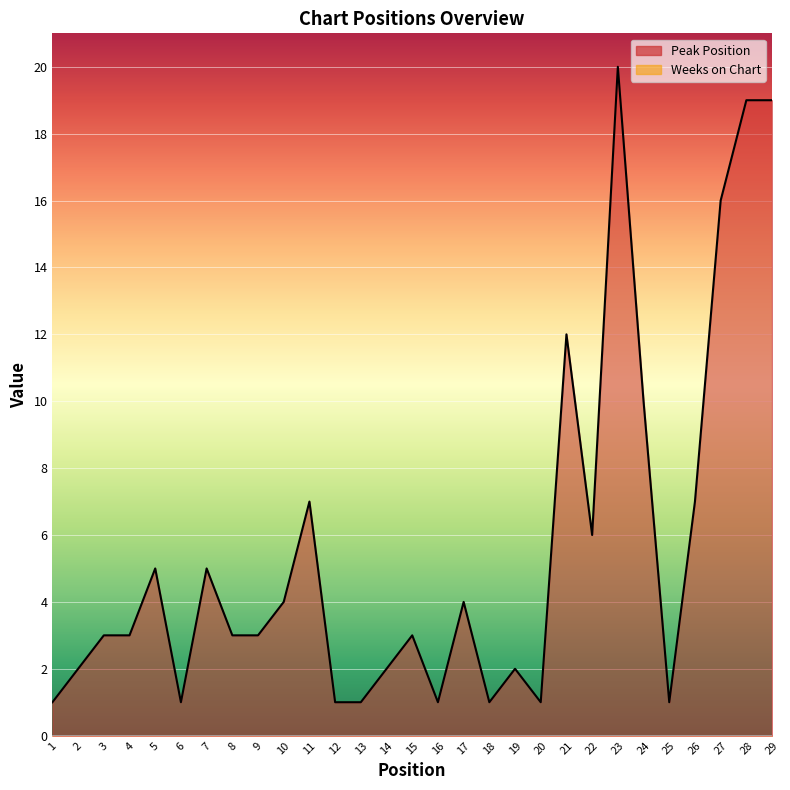

What is the greatest value displayed?

20